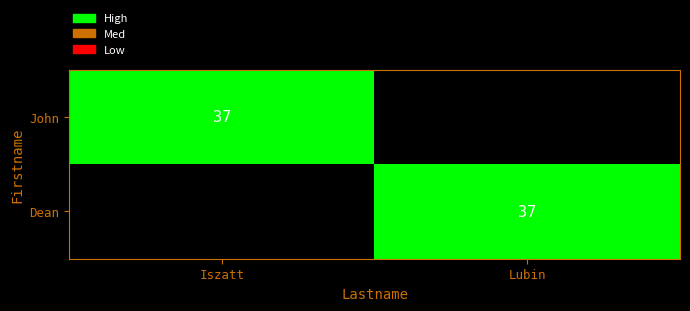

The value of Dean at Lubin is 37. True or false?

True